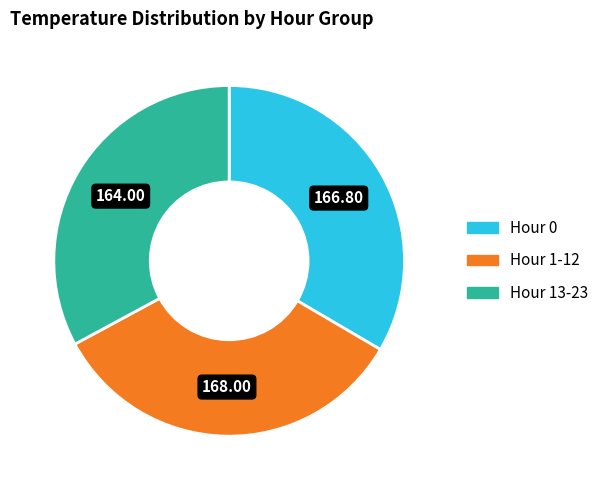

Combined, do Hour 0 and Hour 1-12 account for over 50%?

Yes